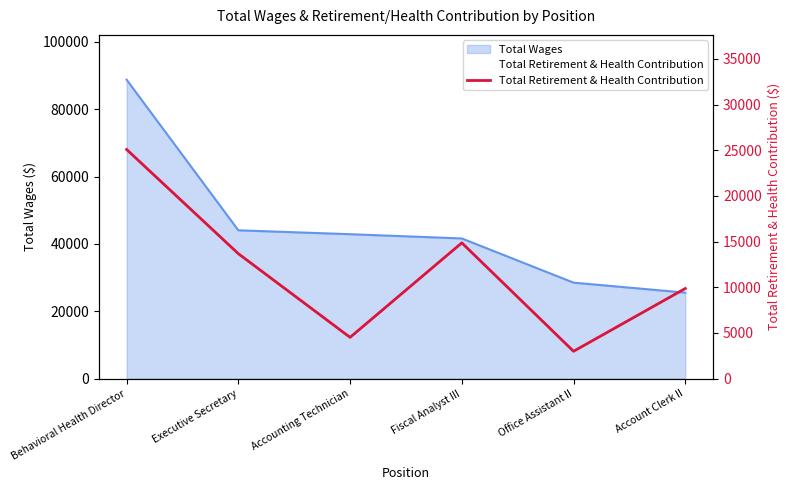

How many categories are shown in the chart?

6